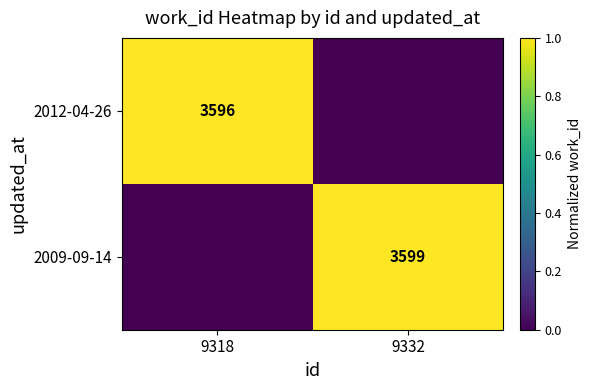

The 2009-09-14 series shows 3599 at 9332. True or false?

True